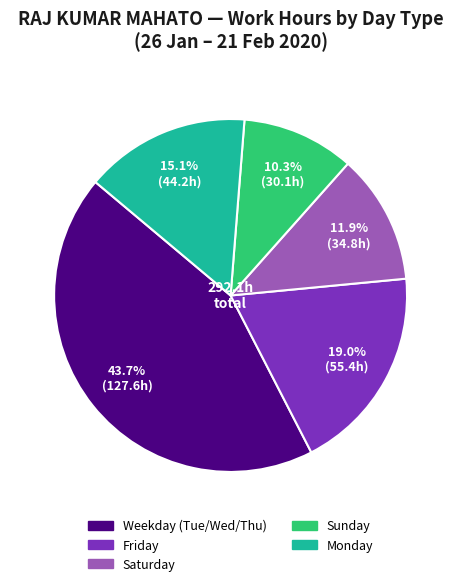

Is there a majority slice in this chart?

No